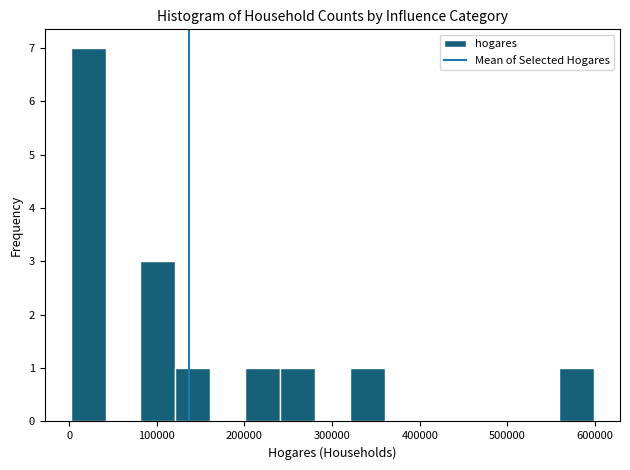

Around what value on the x-axis is the tallest bar? Give the approximate position of its centre, as read against the axis.

20000